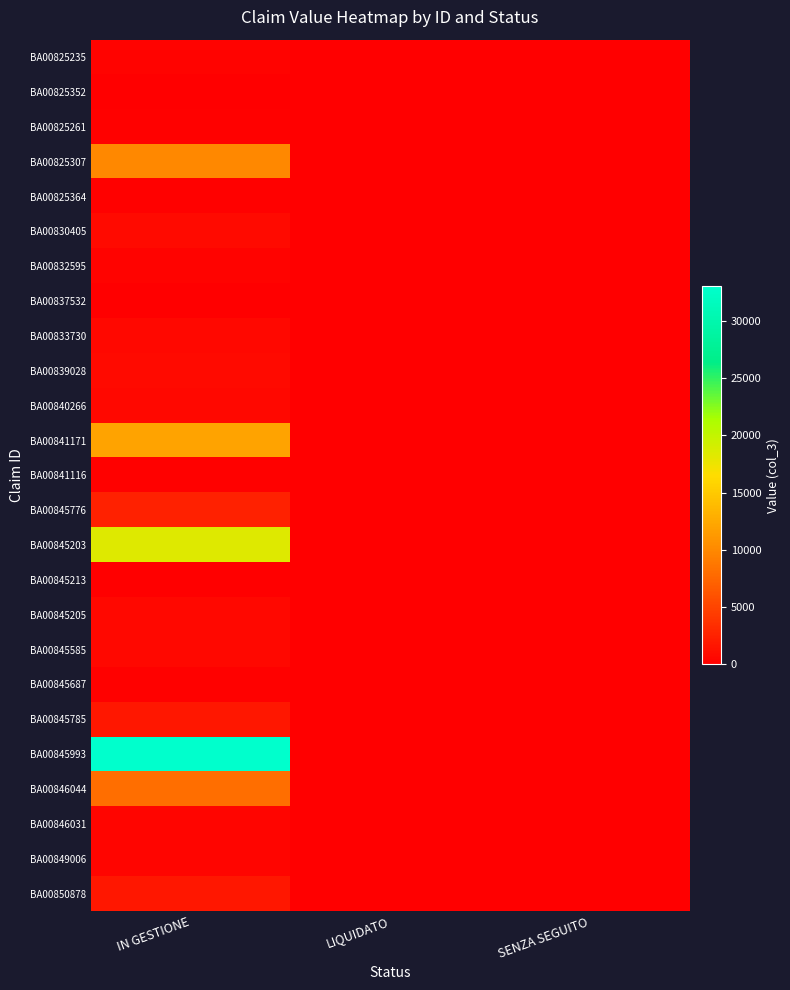

List the series in order of their peak value, lowest first.

BA00825352, BA00837532, BA00845213, BA00845687, BA00825261, BA00841116, BA00825364, BA00832595, BA00825235, BA00846031, BA00849006, BA00833730, BA00845205, BA00845585, BA00840266, BA00839028, BA00830405, BA00850878, BA00845785, BA00845776, BA00846044, BA00825307, BA00841171, BA00845203, BA00845993